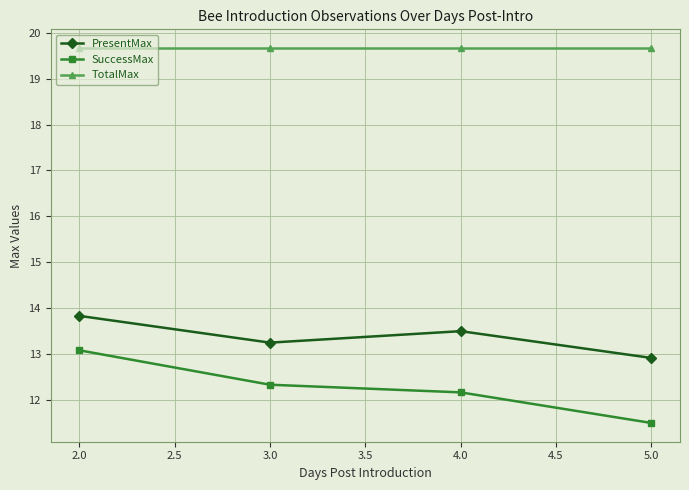

What is the label of the 4th point from the right?

2.0